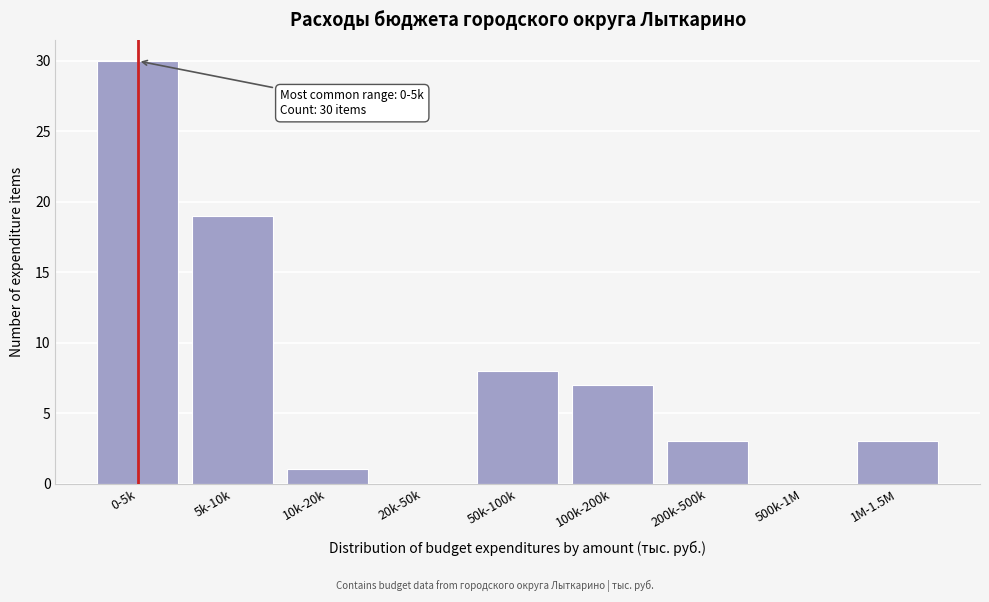

Reading left to right, transcribe all the data shown in this chart.

0-5k=30	5k-10k=19	10k-20k=1	20k-50k=0	50k-100k=8	100k-200k=7	200k-500k=3	500k-1M=0	1M-1.5M=3